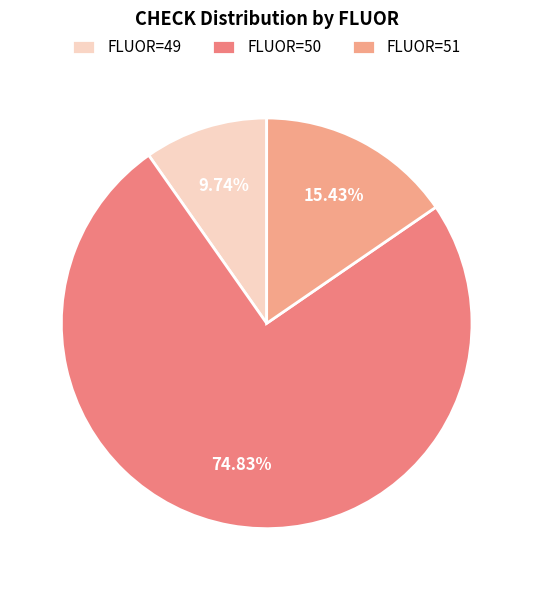

Is there a majority slice in this chart?

Yes